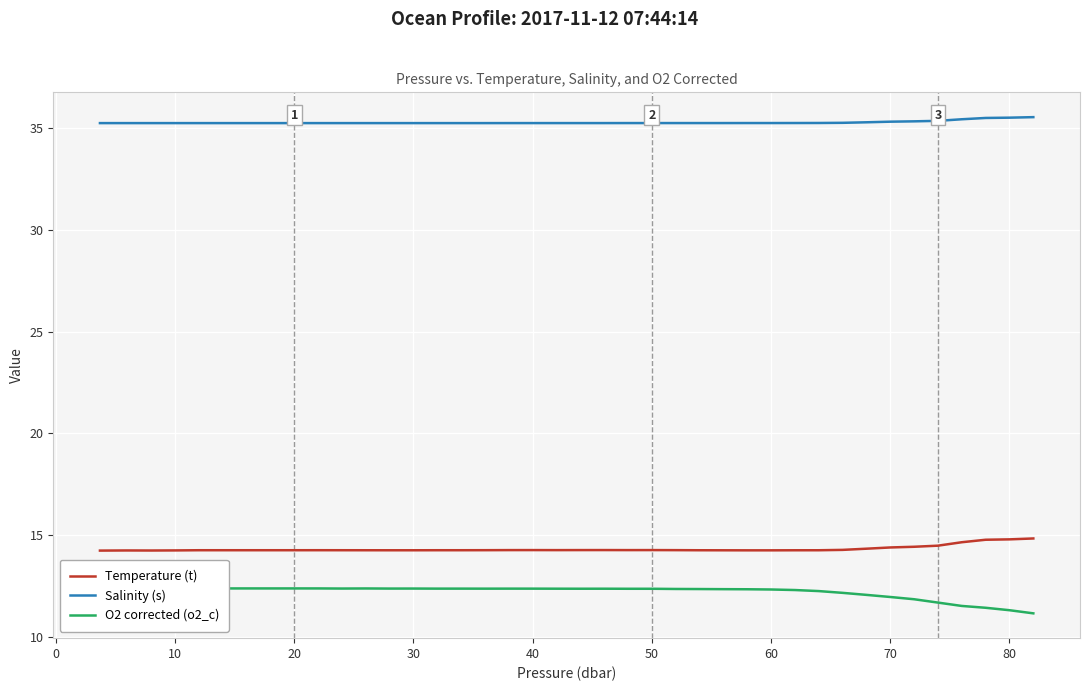

What is the highest value of the Salinity (s) series?

35.5